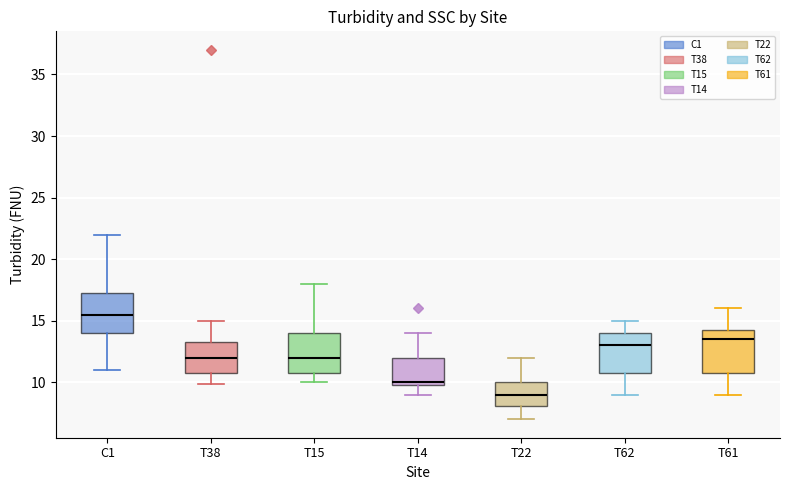

Reading left to right, transcribe this box plot: for each box, give where its median line is, the range the box spans, and where its two whiskers end, as read against the y-axis. The values are not printed on the chart, so give them approximately, as read against the axis.

C1: median 15.5, box 14.0 to 17.5, whiskers 11.0 to 22.0
T38: median 12.0, box 11.0 to 13.5, whiskers 10.0 to 15.0
T15: median 12.0, box 11.0 to 14.0, whiskers 10.0 to 18.0
T14: median 10.0 (just above the box's lower edge), box 10.0 to 12.0, whiskers 9.0 to 14.0
T22: median 9.0, box 8.0 to 10.0, whiskers 7.0 to 12.0
T62: median 13.0, box 11.0 to 14.0, whiskers 9.0 to 15.0
T61: median 13.5, box 11.0 to 14.5, whiskers 9.0 to 16.0